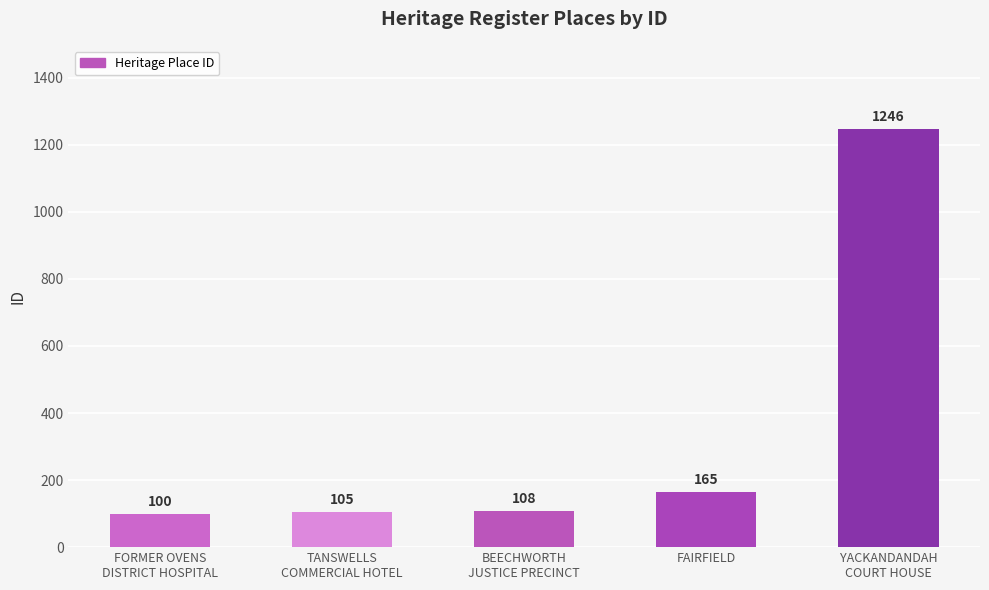

What is the difference between the second highest and minimum values?

65